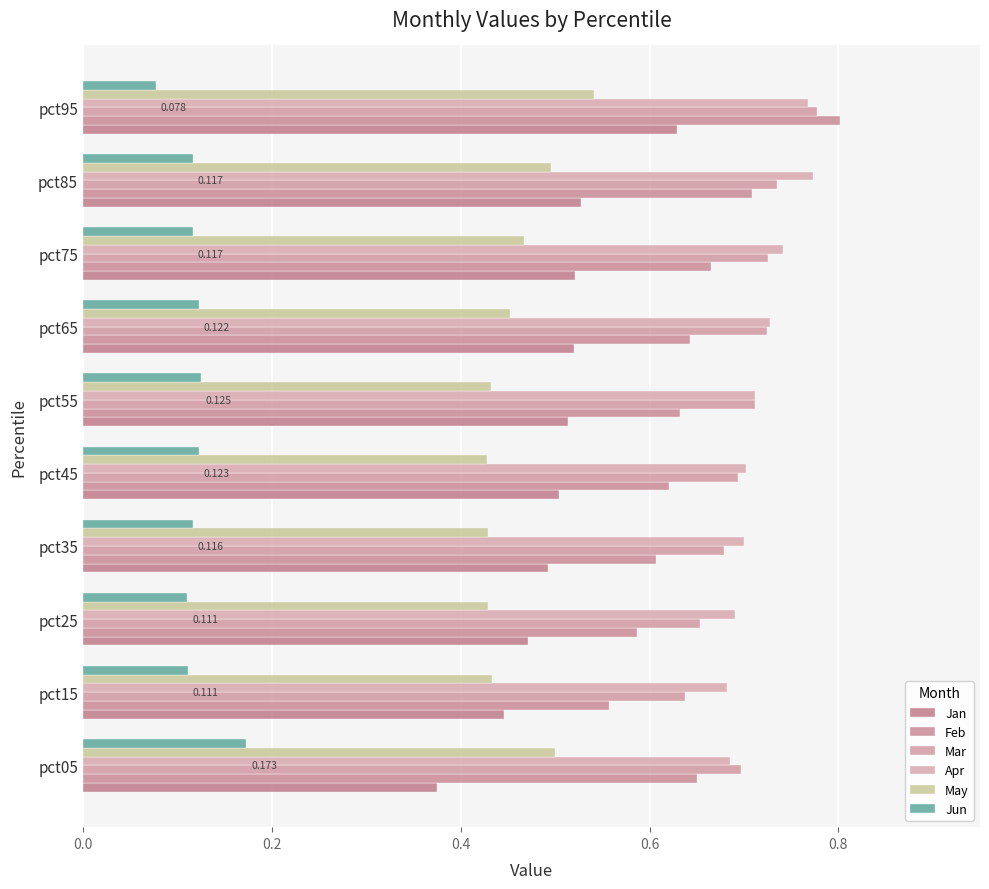

Which series has the widest spread of values?

Jan